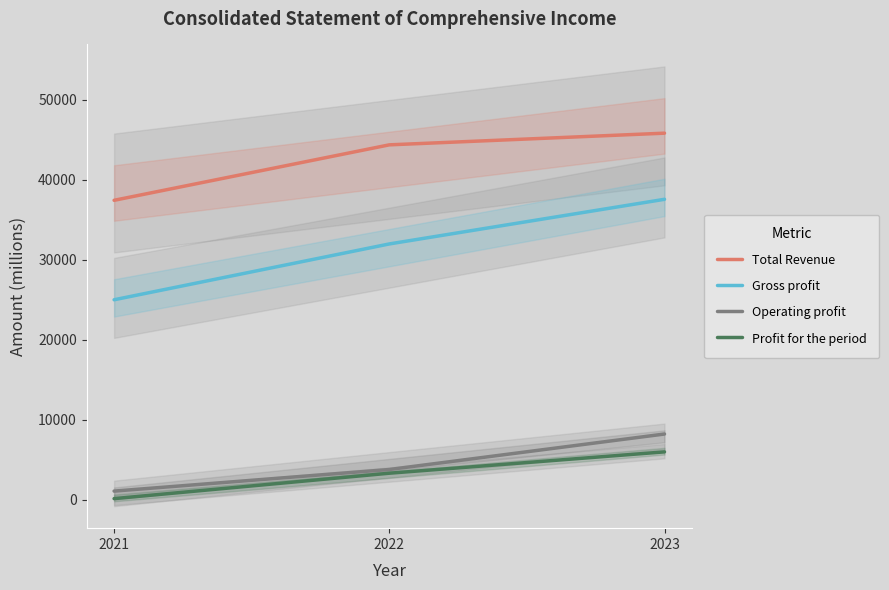

Between 2021 and 2023, which is larger?

2023